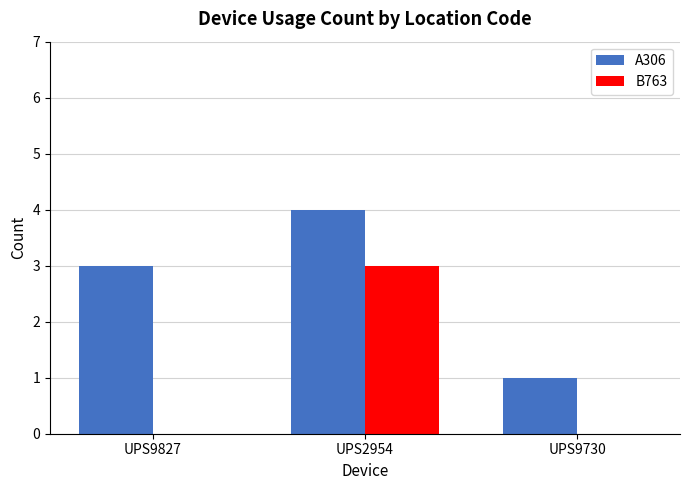

What is the sum of all B763 values?

3